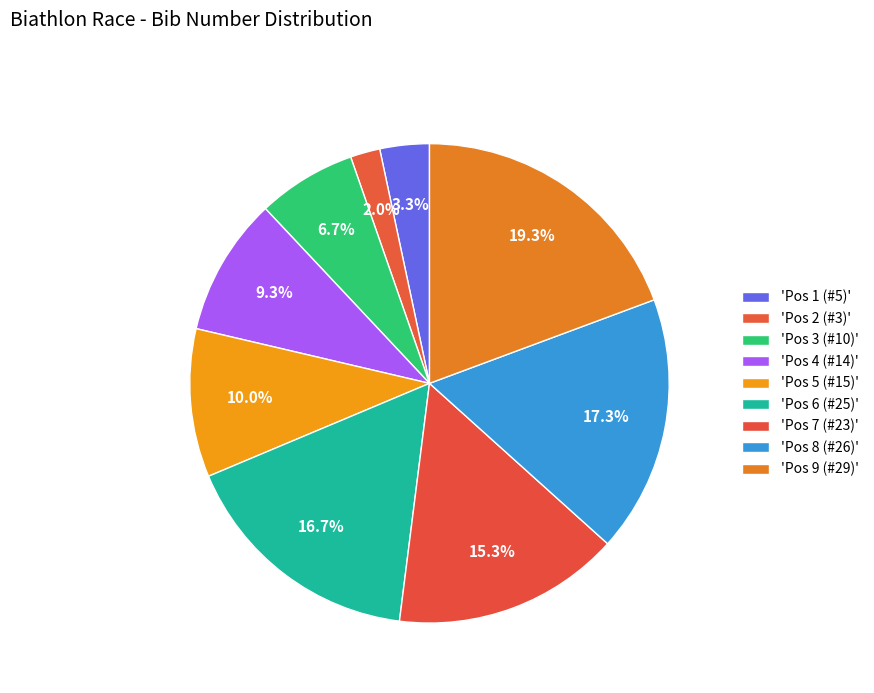

What is the largest slice in the pie chart?

Pos 9 (#29)